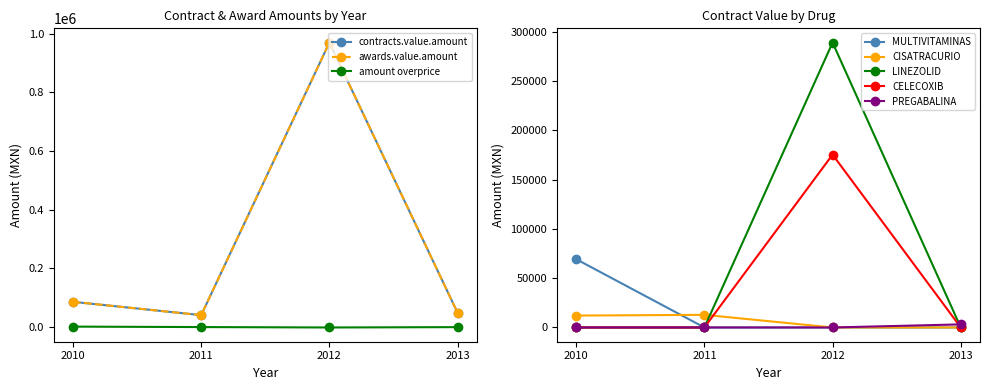

What is the smallest value displayed?

-602.5